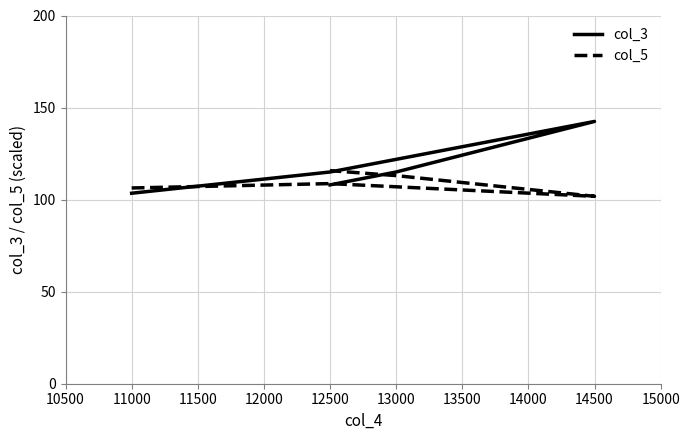

The value of col_3 at 14500 is 212.2. True or false?

False